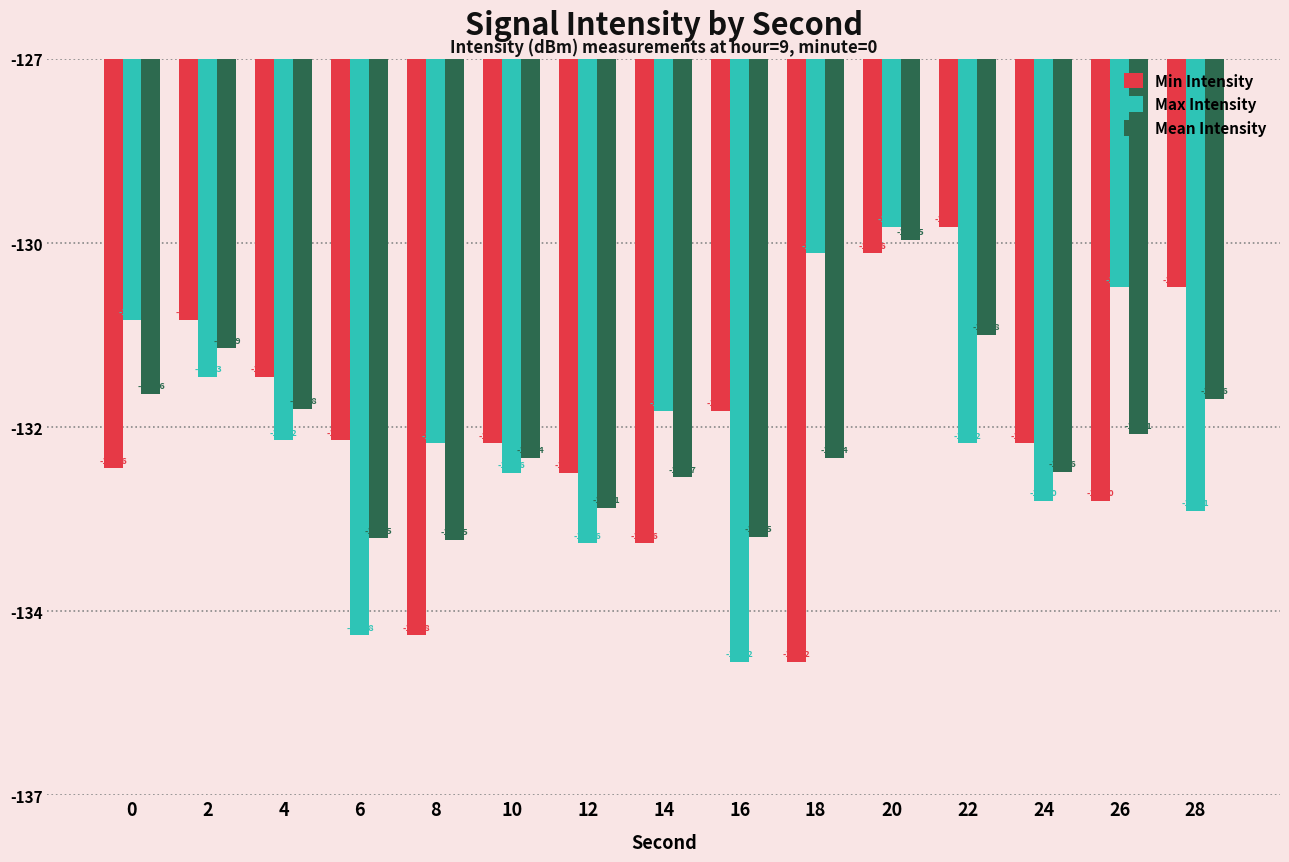

What are all the series names shown in the legend?

Min Intensity, Max Intensity, Mean Intensity